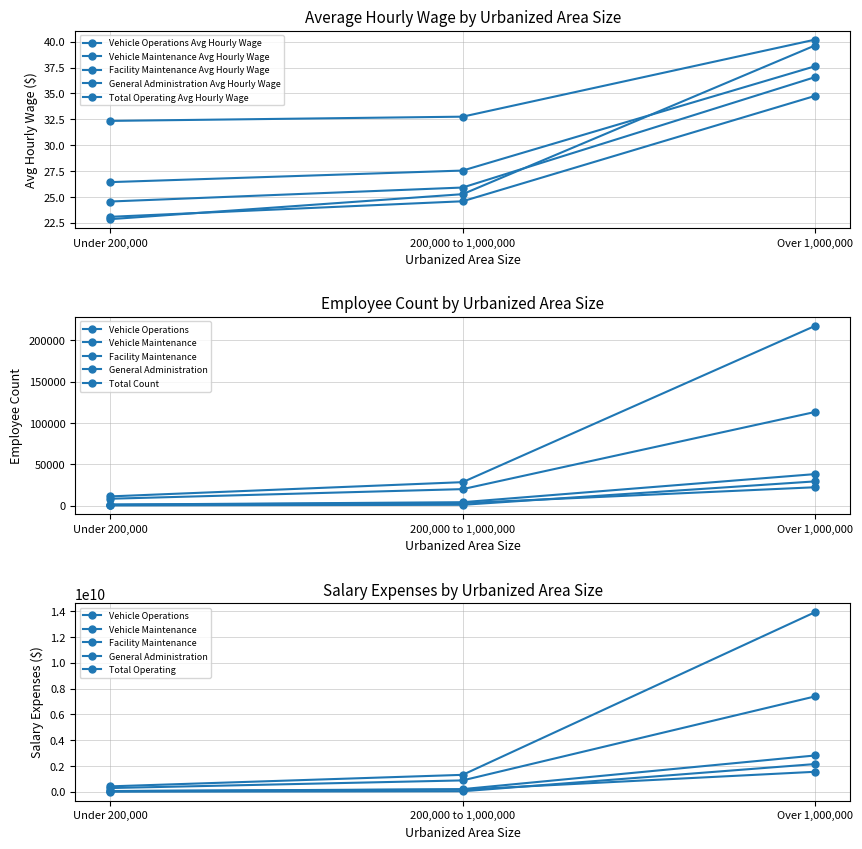

How many distinct data groups are displayed?

5